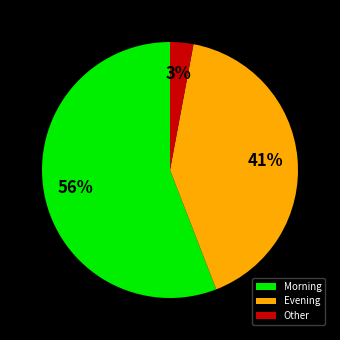

Is the sum of Evening and Other greater than half?

No